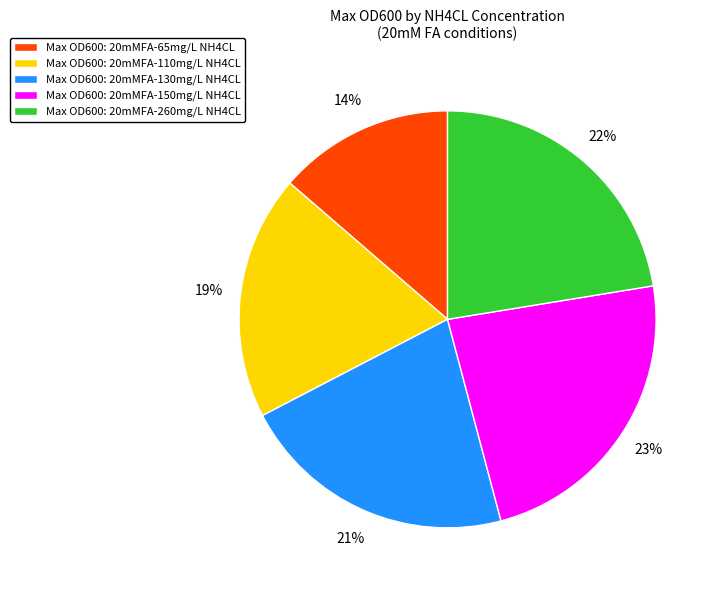

Is Max OD600: 20mMFA-130mg/L NH4CL the majority of the pie?

No